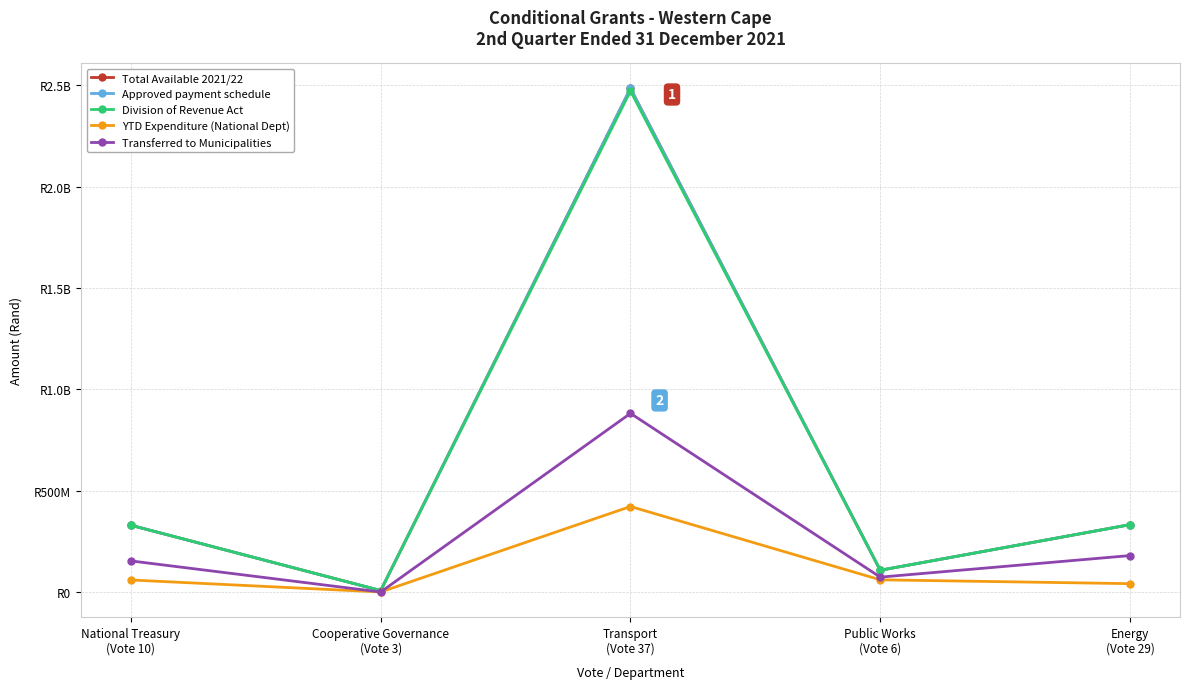

Is this an area chart (filled region under the line)?

No